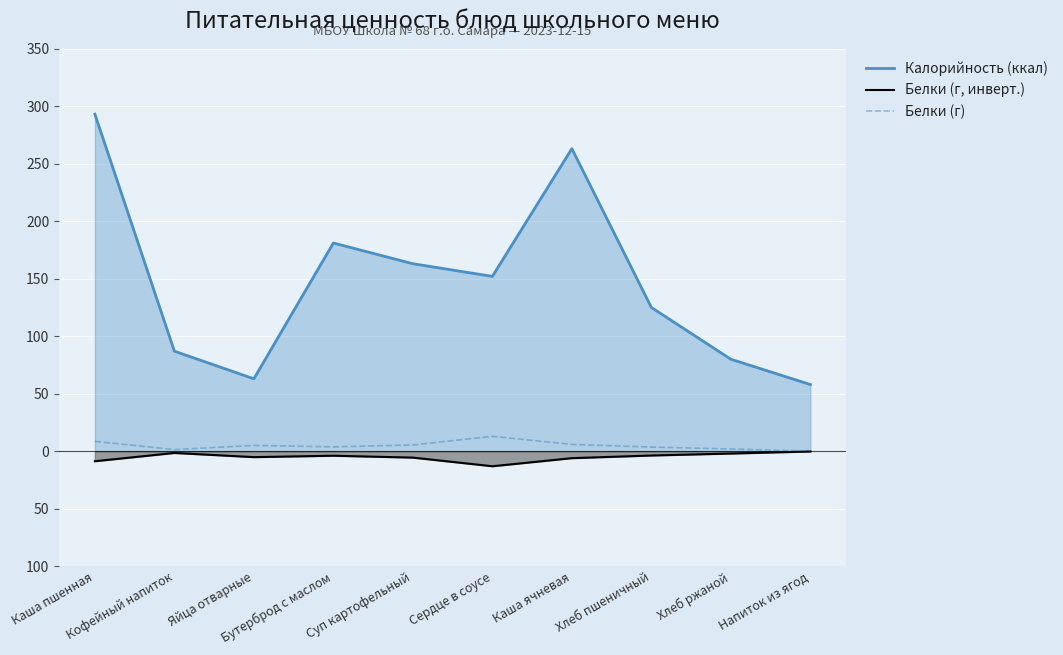

Reading left to right, extract all data points from this chart.

Калорийность (ккал): Каша пшенная=293.0	Кофейный напиток=87.0	Яйца отварные=63.0	Бутерброд с маслом=181.0	Суп картофельный=163.0	Сердце в соусе=152.0	Каша ячневая=263.0	Хлеб пшеничный=125.0	Хлеб ржаной=80.0	Напиток из ягод=58.0
Белки (г, инверт.): Каша пшенная=-8.6	Кофейный напиток=-1.4	Яйца отварные=-5.1	Бутерброд с маслом=-3.9	Суп картофельный=-5.5	Сердце в соусе=-13.0	Каша ячневая=-6.0	Хлеб пшеничный=-3.7	Хлеб ржаной=-2.0	Напиток из ягод=-0.2
Белки (г): Каша пшенная=8.6	Кофейный напиток=1.4	Яйца отварные=5.1	Бутерброд с маслом=3.9	Суп картофельный=5.5	Сердце в соусе=13.0	Каша ячневая=6.0	Хлеб пшеничный=3.7	Хлеб ржаной=2.0	Напиток из ягод=0.2